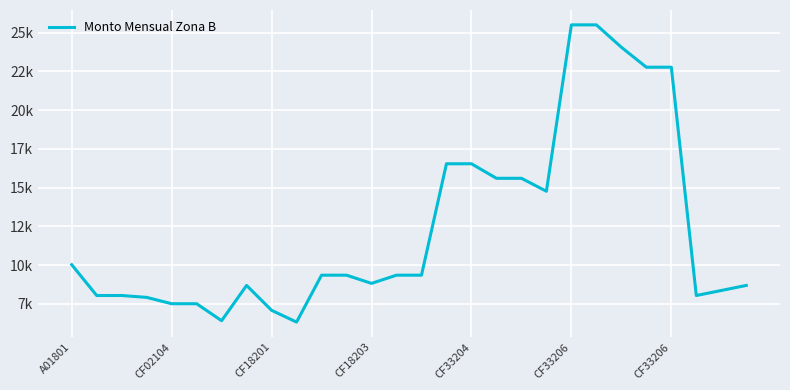

Where does the data first go above 9352?

A01801